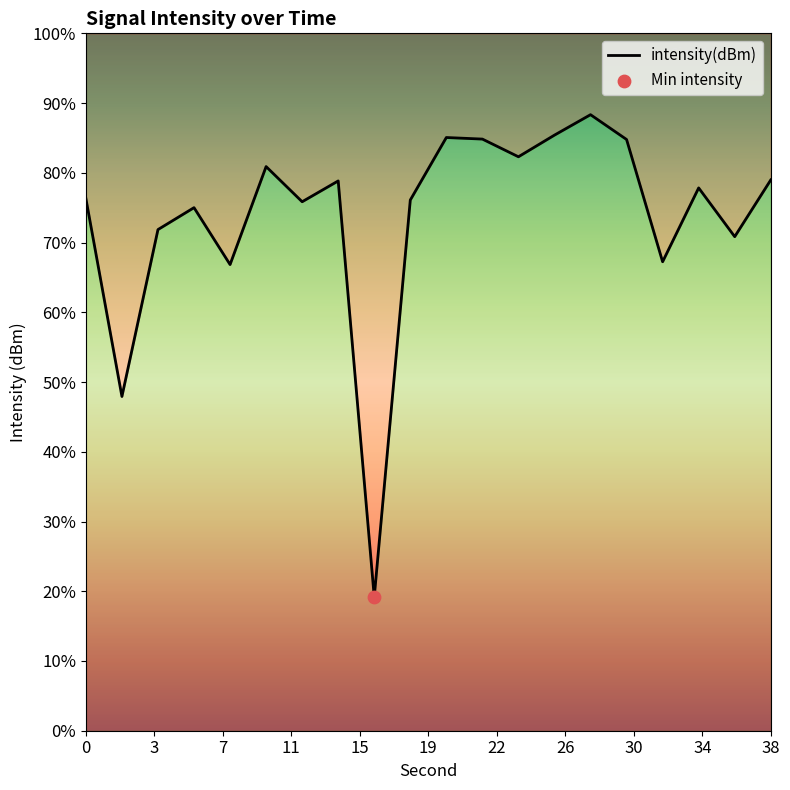

What is the change in value from 26 to 30?

-0.3